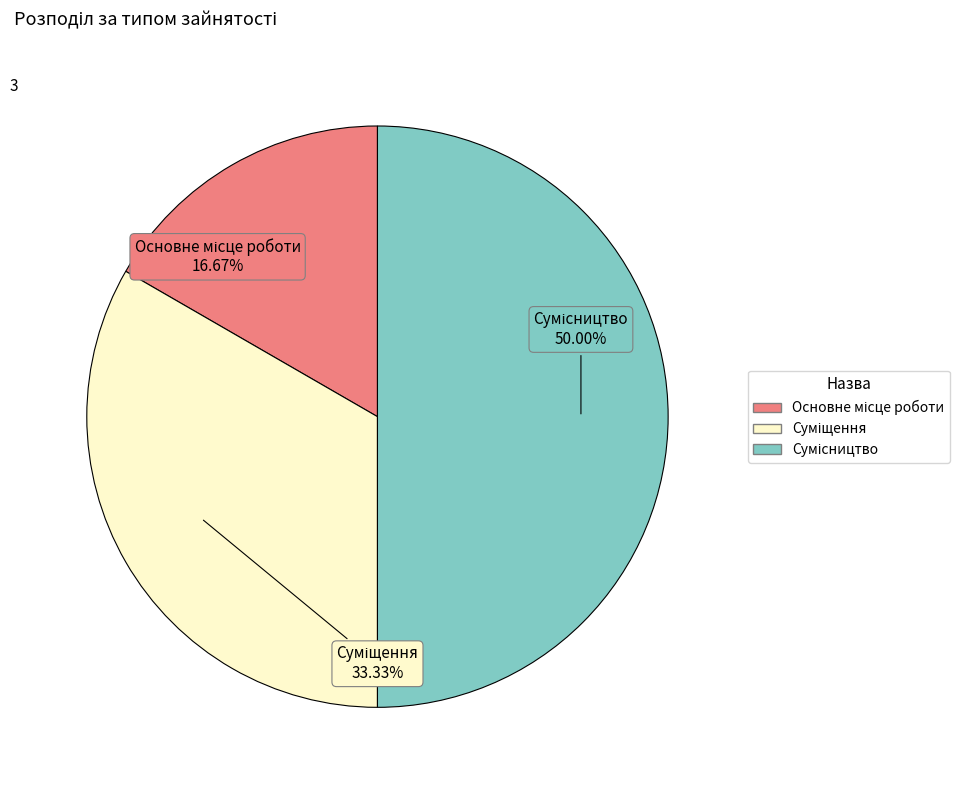

True or false: Суміщення accounts for 33% of the total.

True